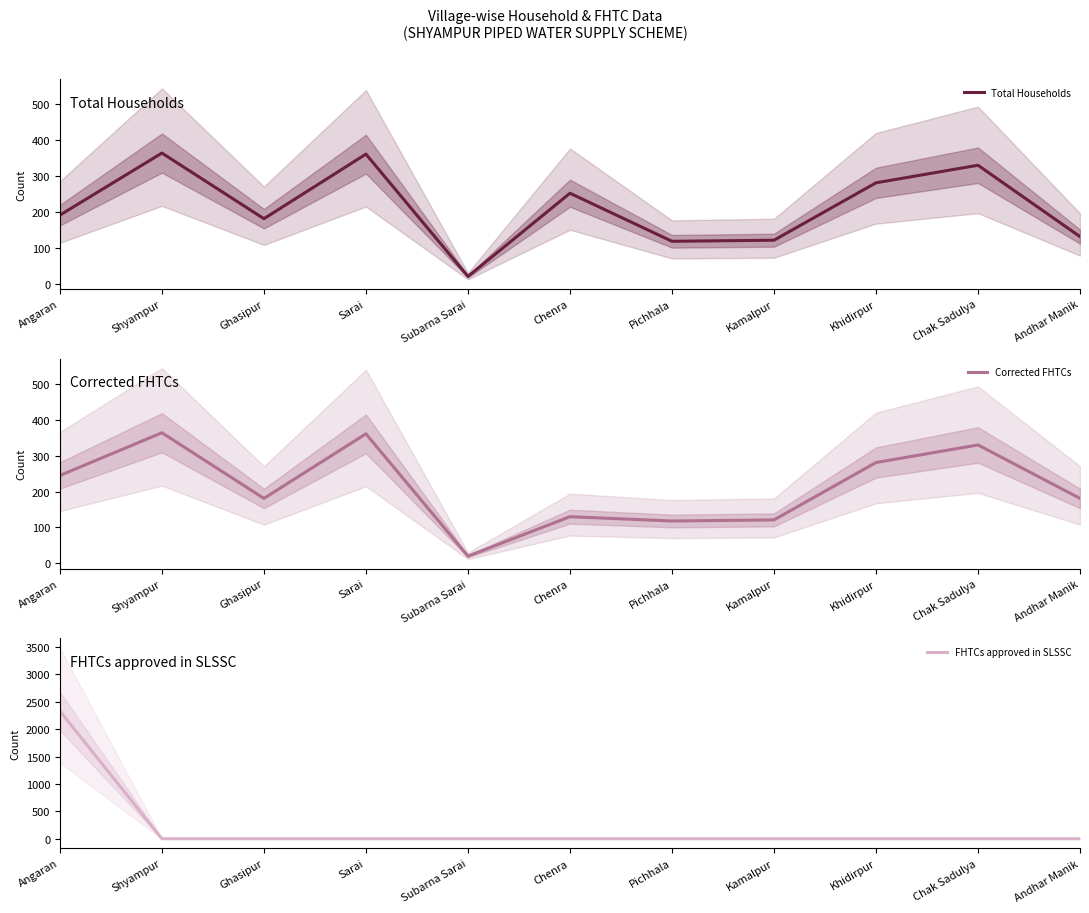

What is the difference between the Total Households values at Pichhala and Kamalpur?

3